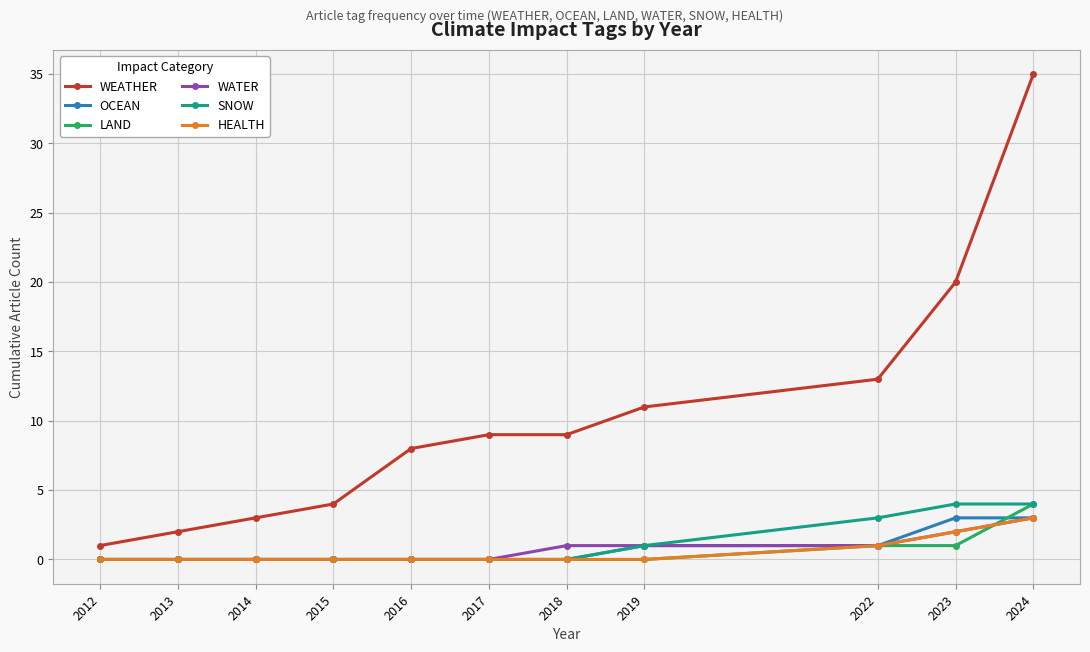

The WATER series shows 1 at 2019. True or false?

True